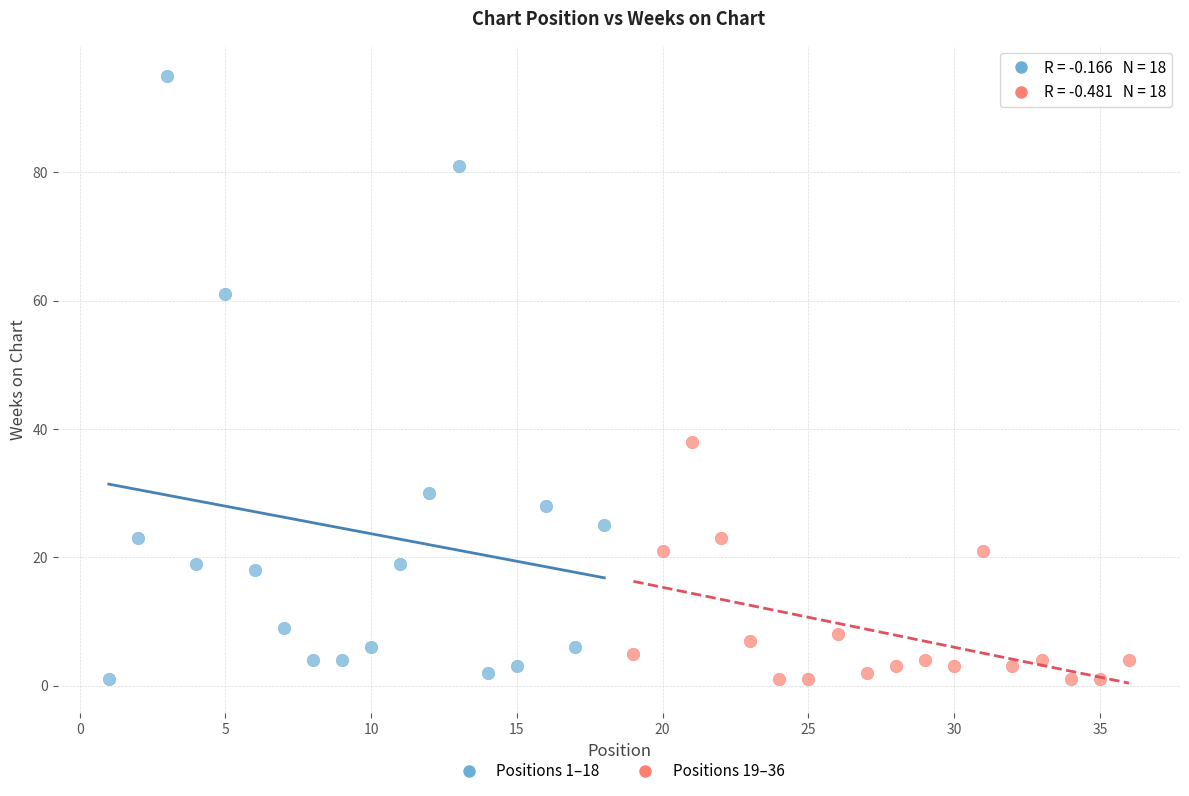

Which series contains the highest Y value?

Positions 1–18